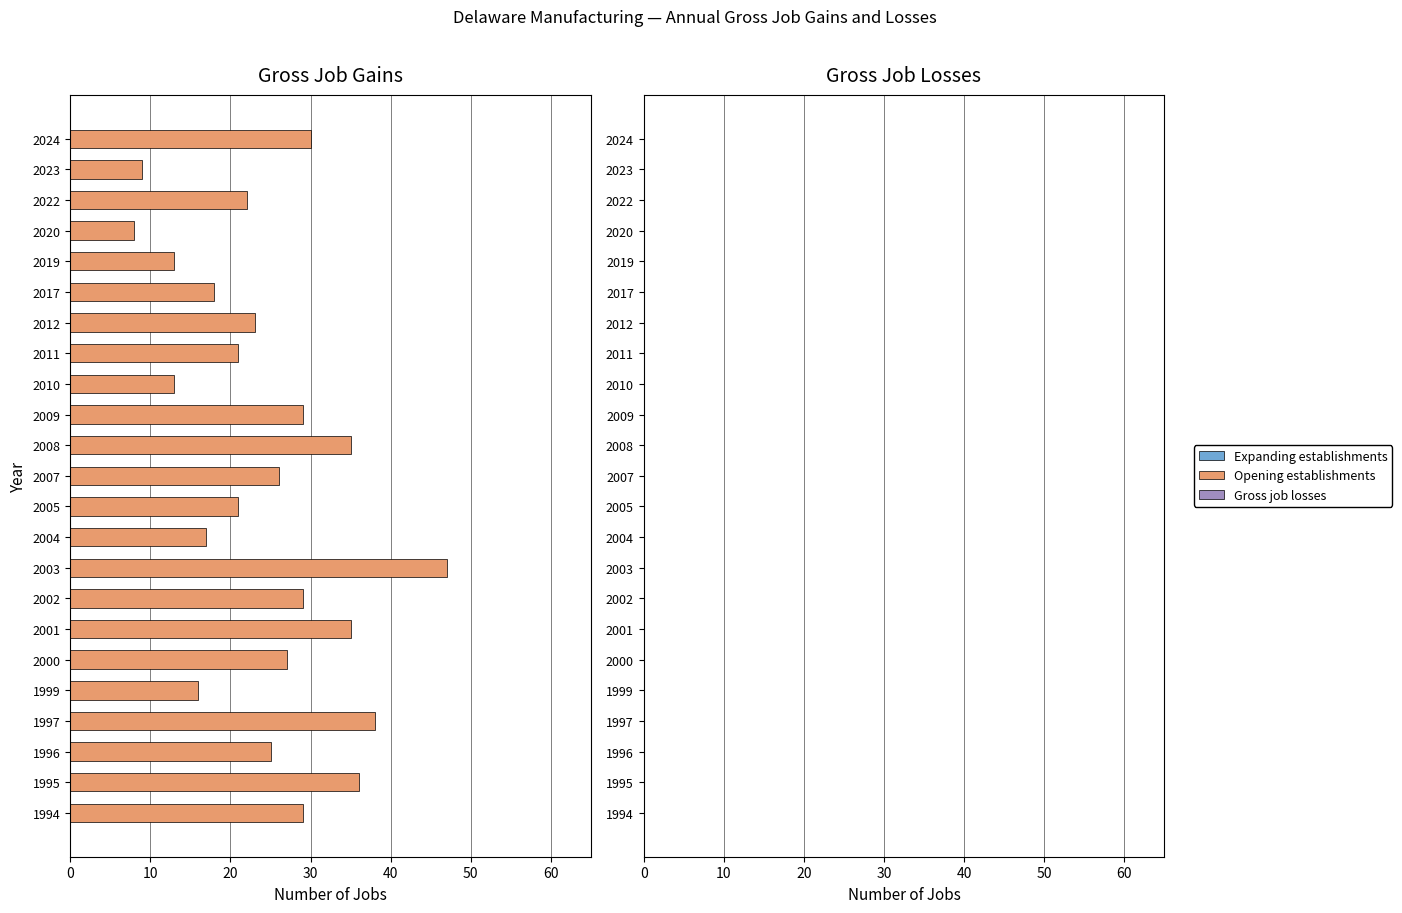

Approximately how many times larger is the value at 2003 compared to 2009?

1.6